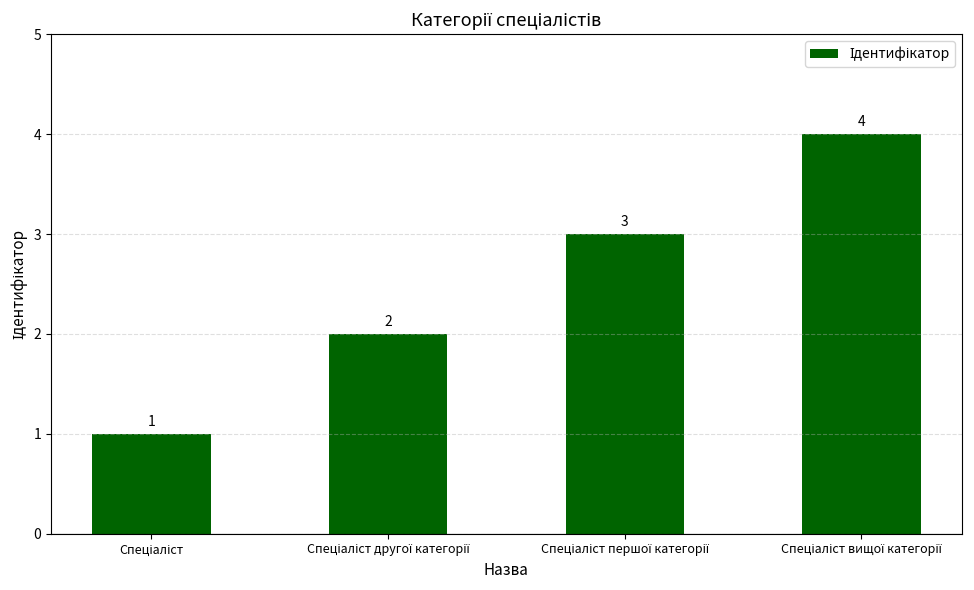

What is the greatest value displayed?

4